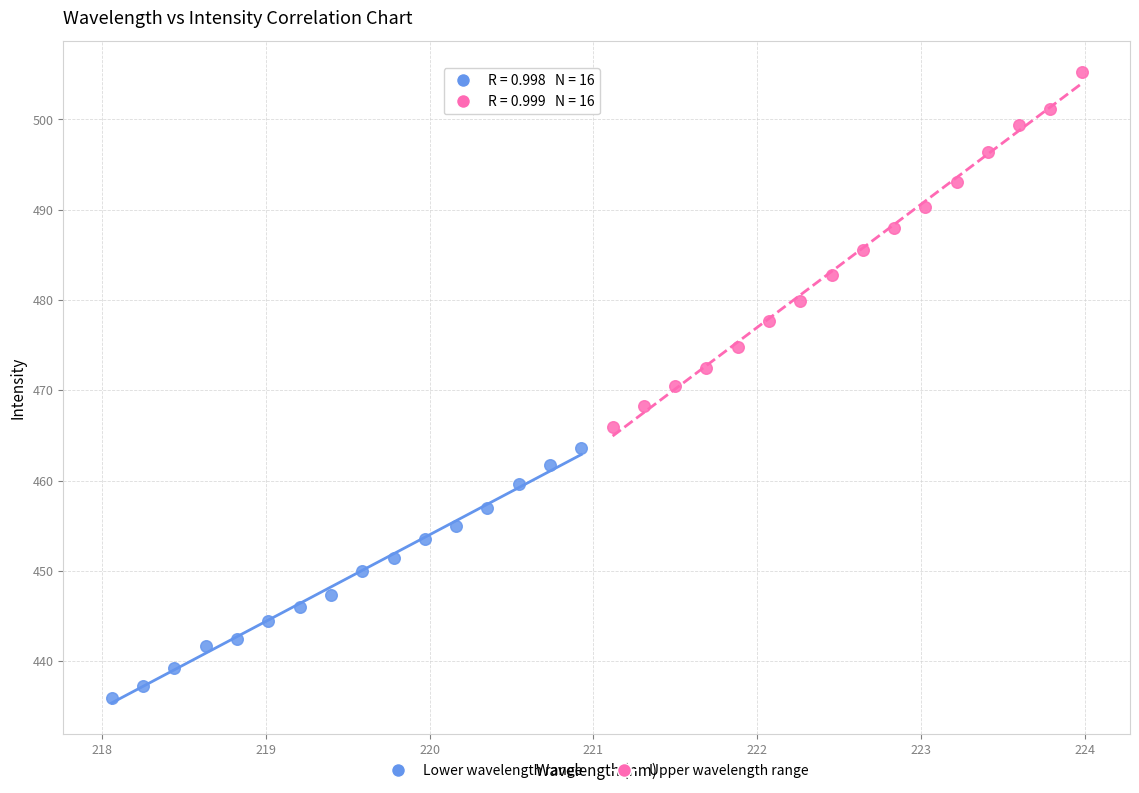

Which series reaches the minimum Y coordinate?

Lower wavelength range